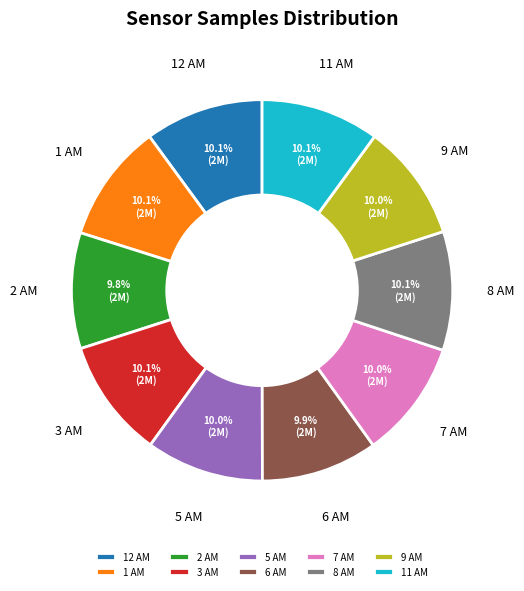

What is the ratio of the value at 3 AM to the value at 6 AM?

1.0